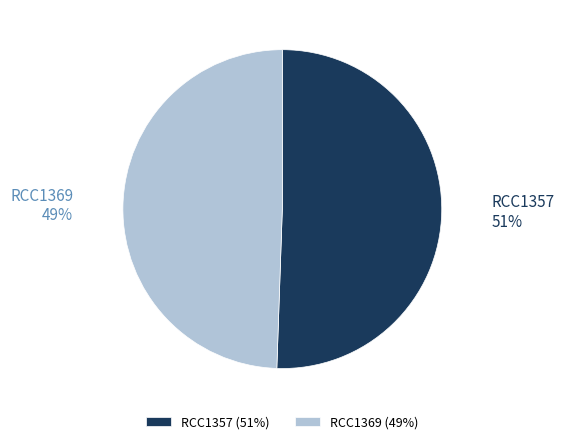

Rank the categories by value from highest to lowest.

RCC1357, RCC1369